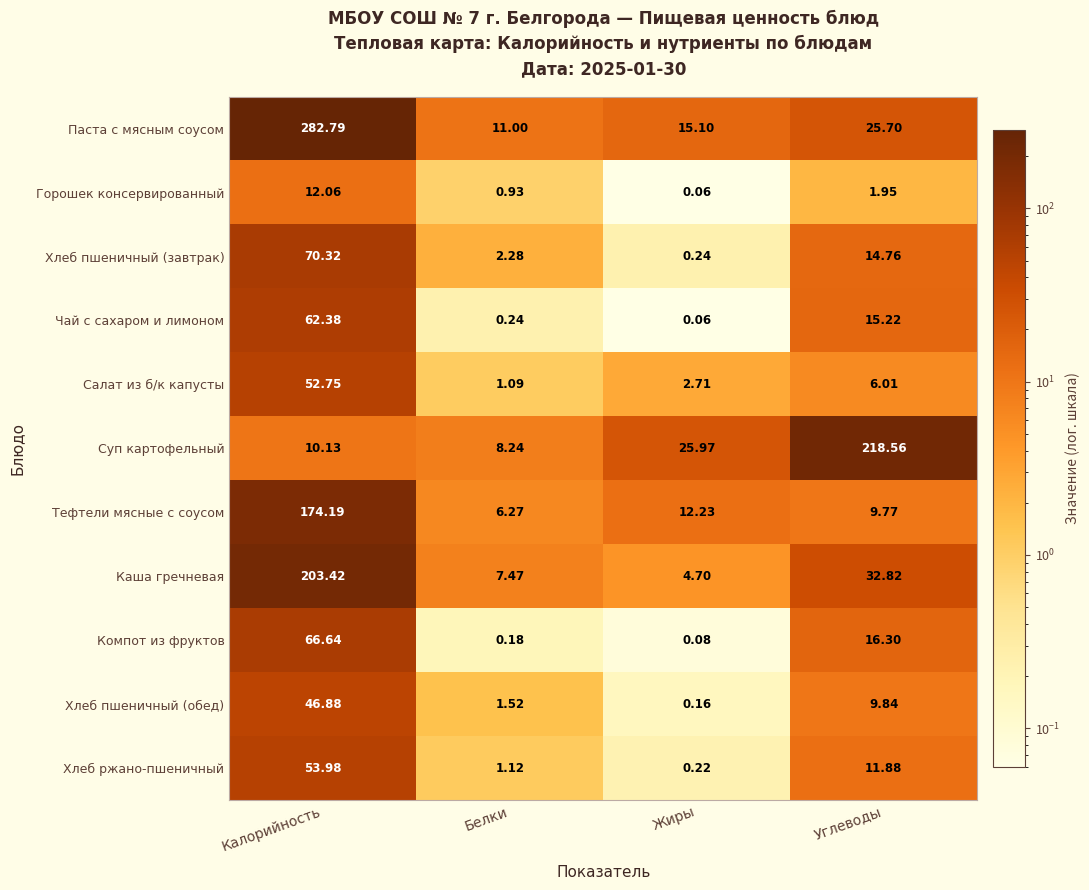

Between Жиры and Углеводы, which series saw the biggest shift?

Суп картофельный